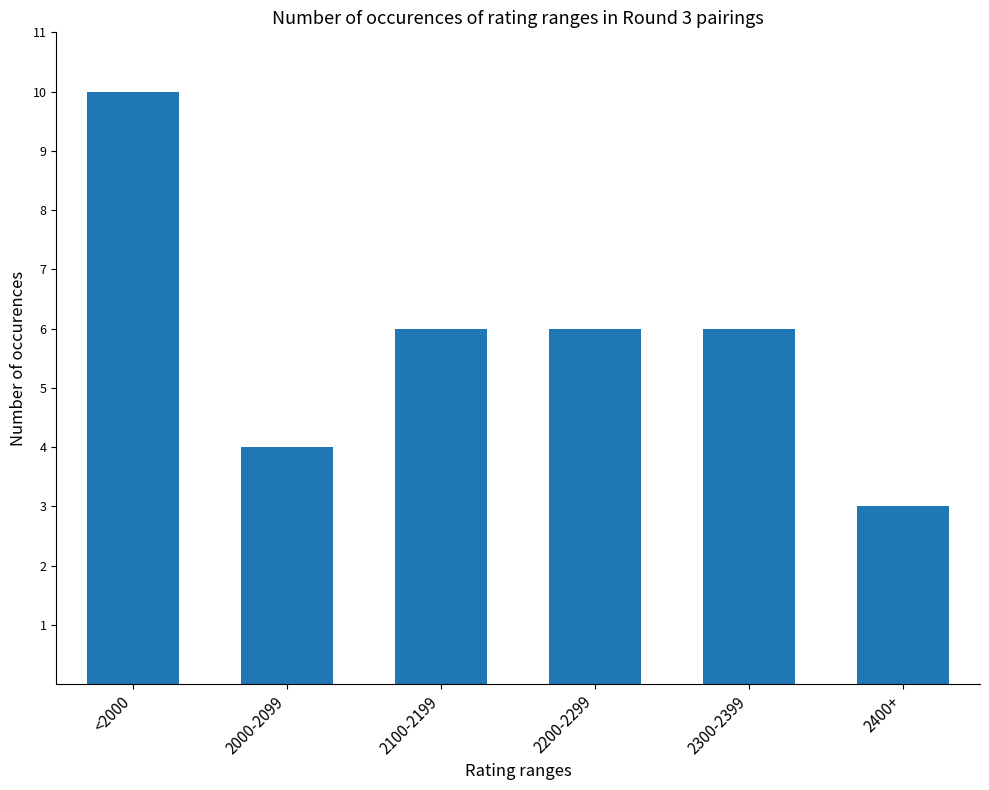

Are the bars horizontal?

No